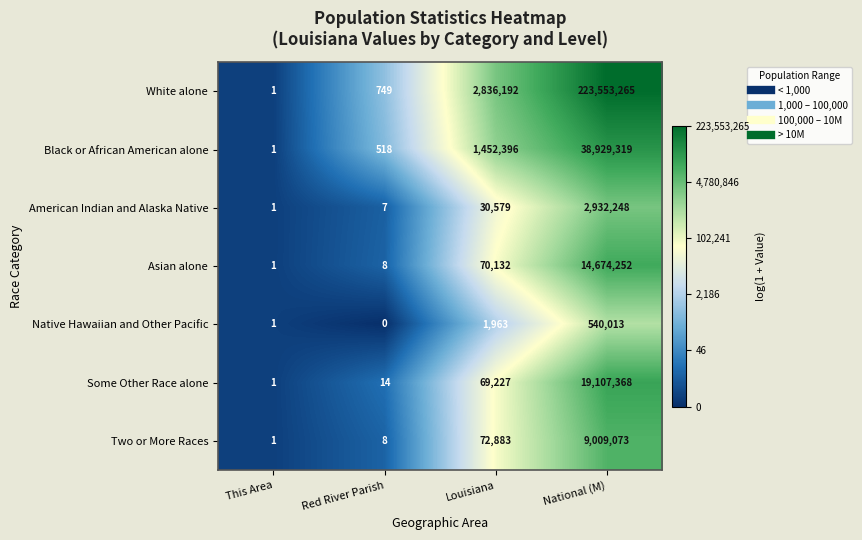

Read the Two or More Races value at National (M), to the nearest 10.

9009070